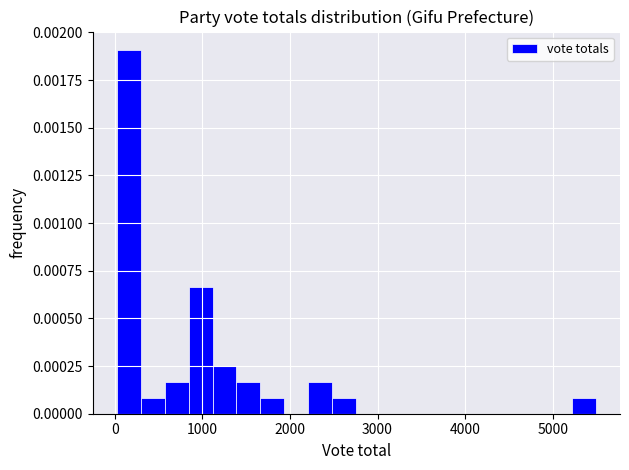

Around what value on the x-axis is the tallest bar? Give the approximate position of its centre, as read against the axis.

200